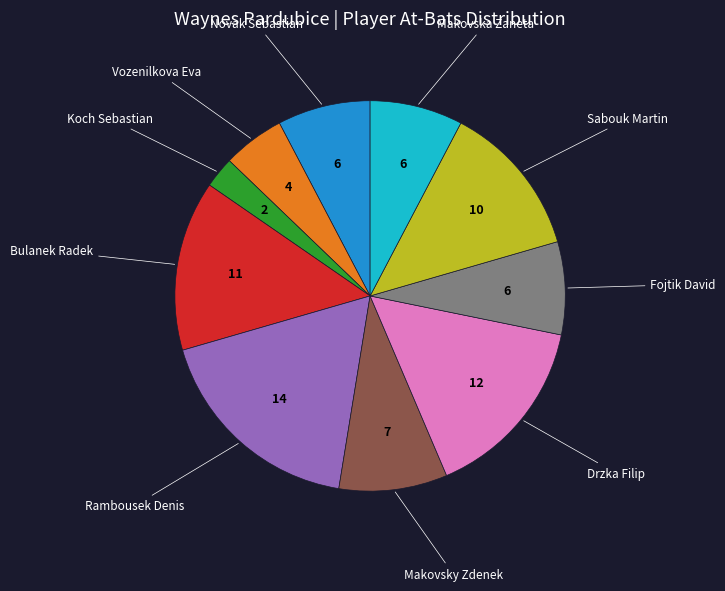

How many segments does this pie chart have?

10